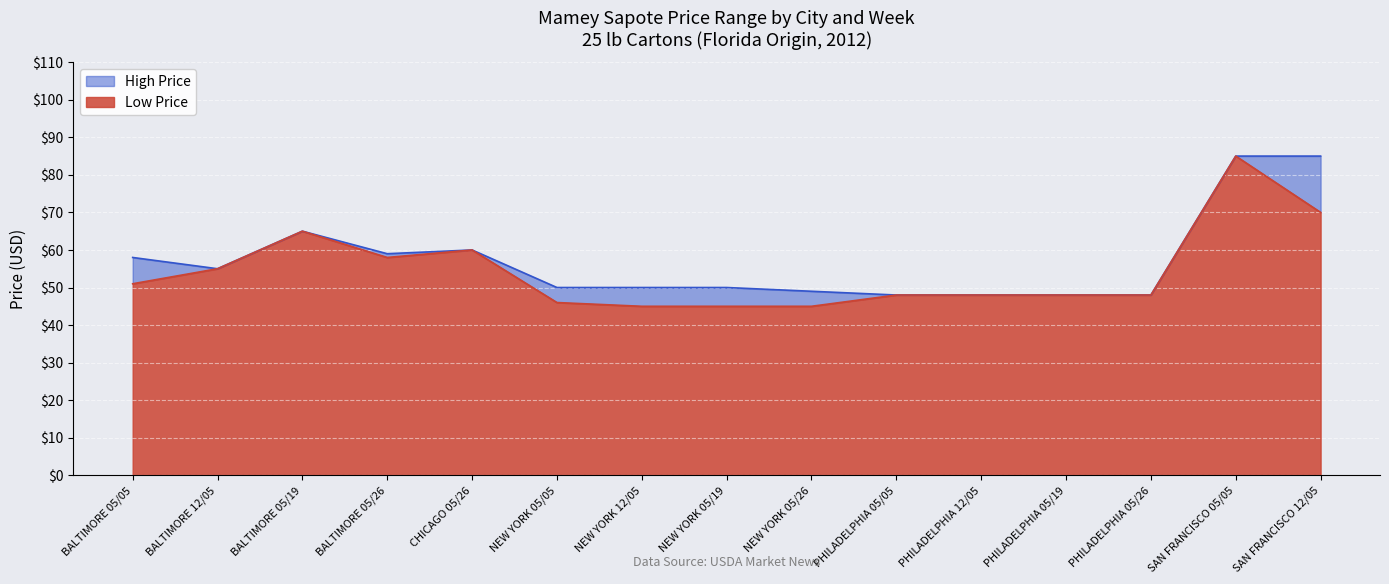

Between NEW YORK 05/19 and NEW YORK 05/26, which series saw the biggest shift?

High Price